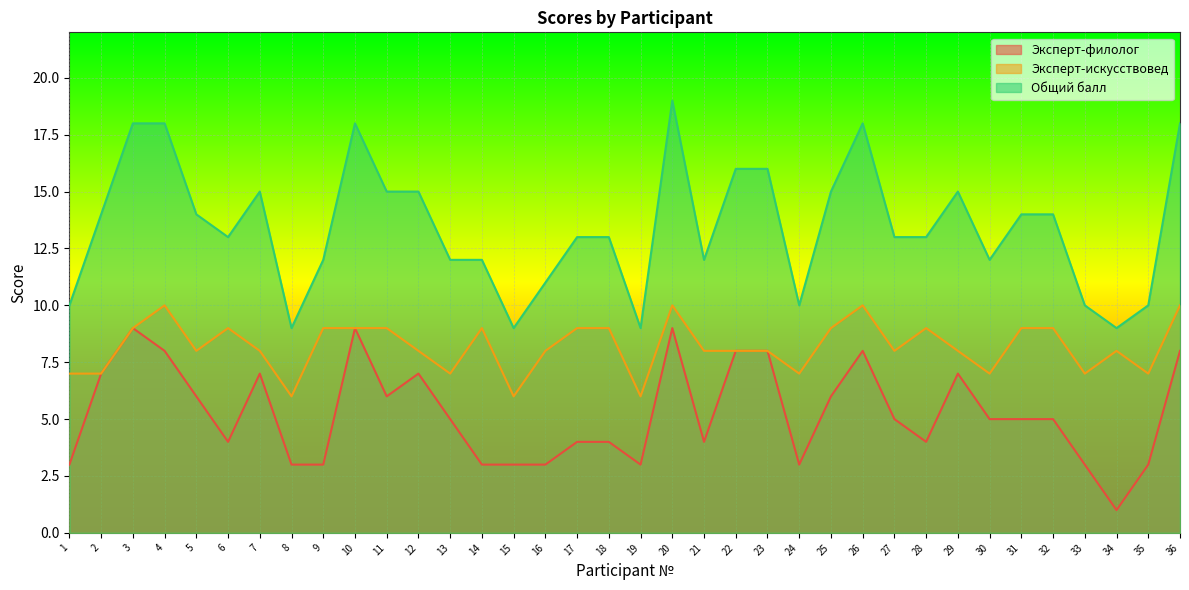

What is the difference between the Эксперт-филолог values at 36 and 11?

2